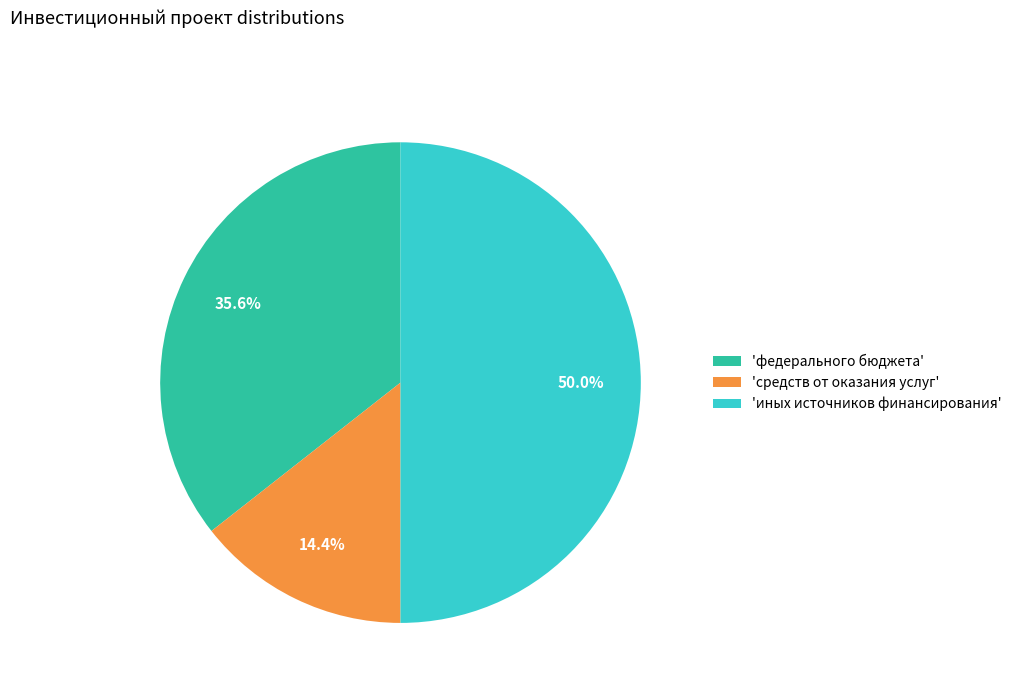

How many segments does this pie chart have?

3